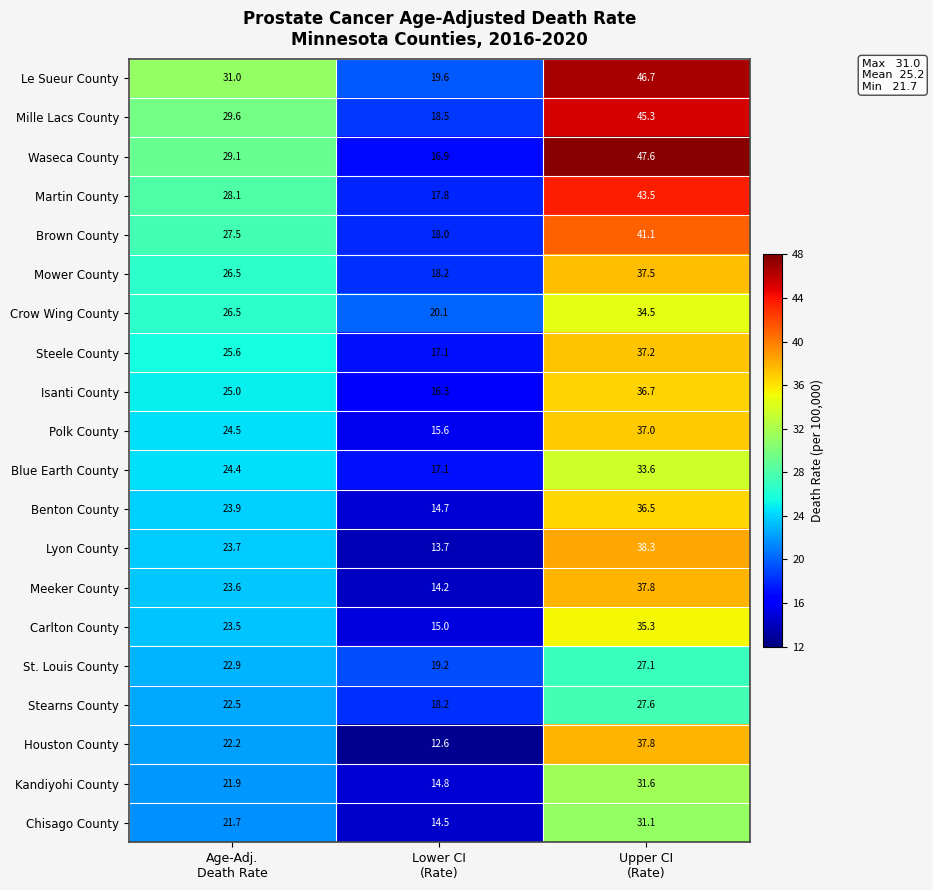

What is the difference between the second highest and minimum values in the Benton County series?

9.2